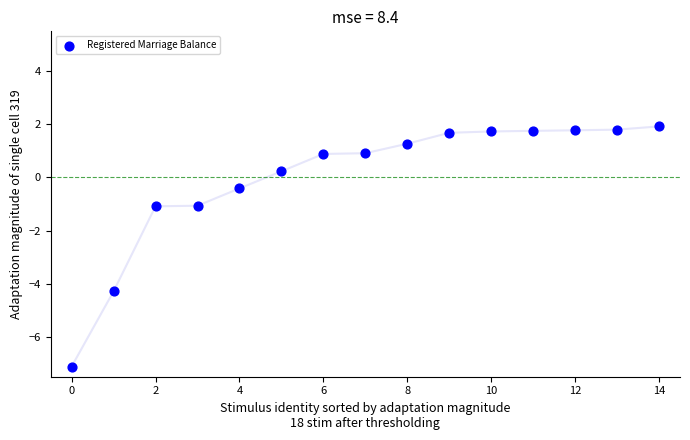

What is the range of Y values (max minus min)?

9.0